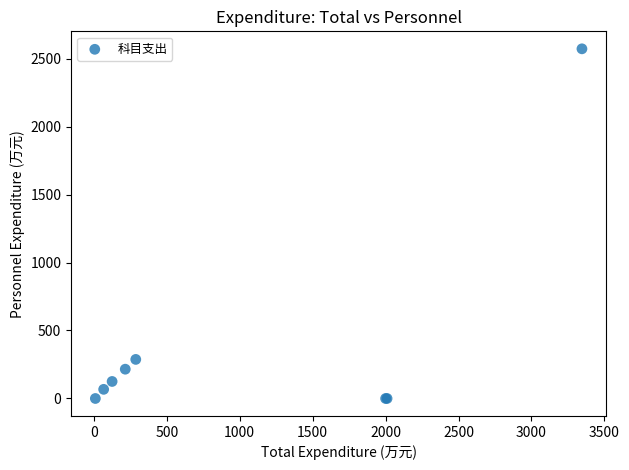

What Y value in the scatter plot is closest to 1285?

287.4